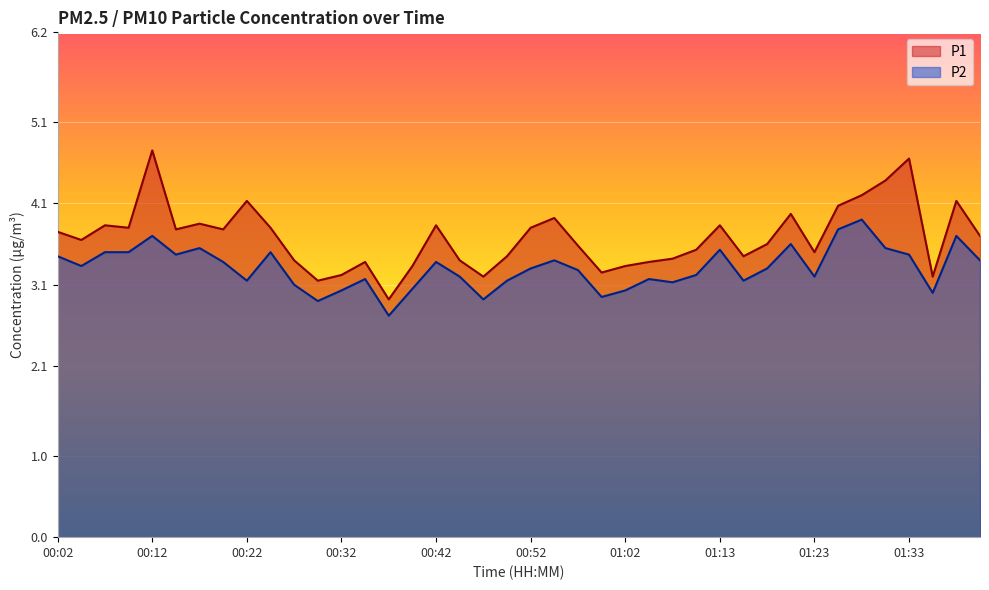

What is the sum of the P2 values at 01:30 and 01:35?

6.5